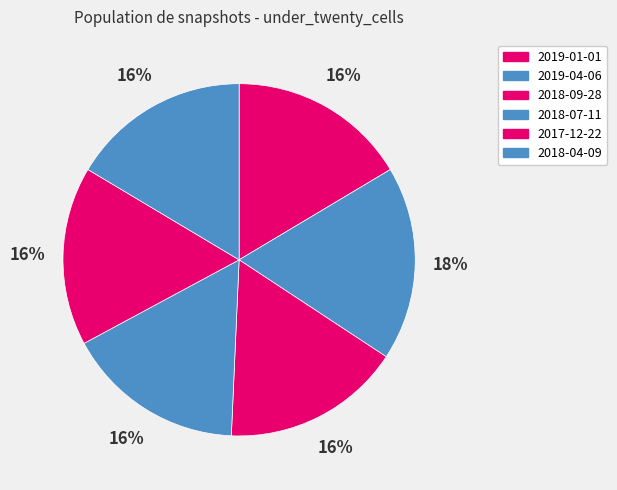

Is 2018-07-11 the majority of the pie?

No